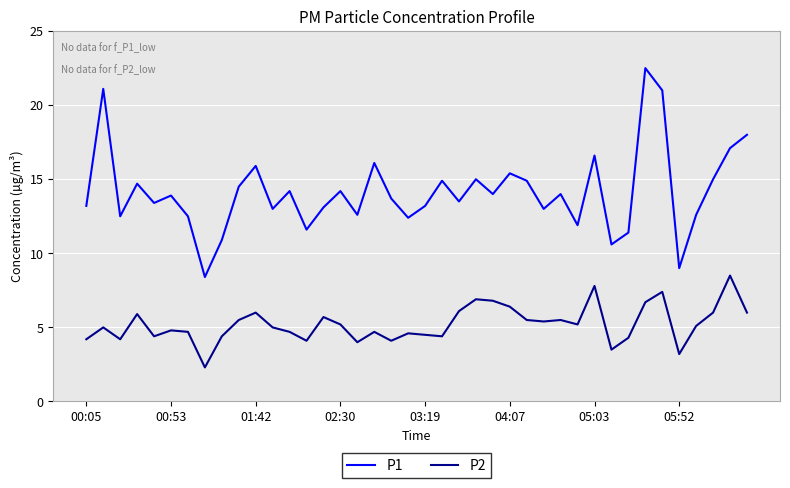

Which series has the largest range (max minus min)?

P1